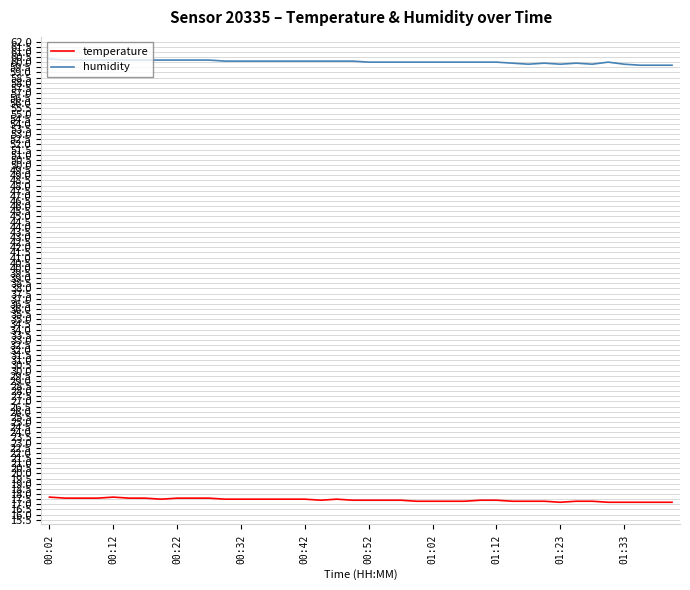

What is the greatest value displayed?

60.3